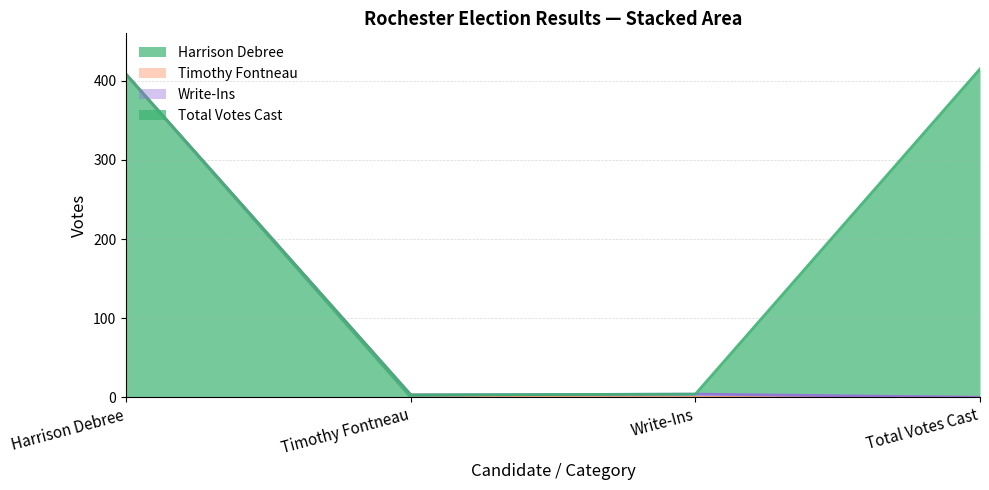

Is it true that Harrison Debree equals 408 at Harrison Debree?

True